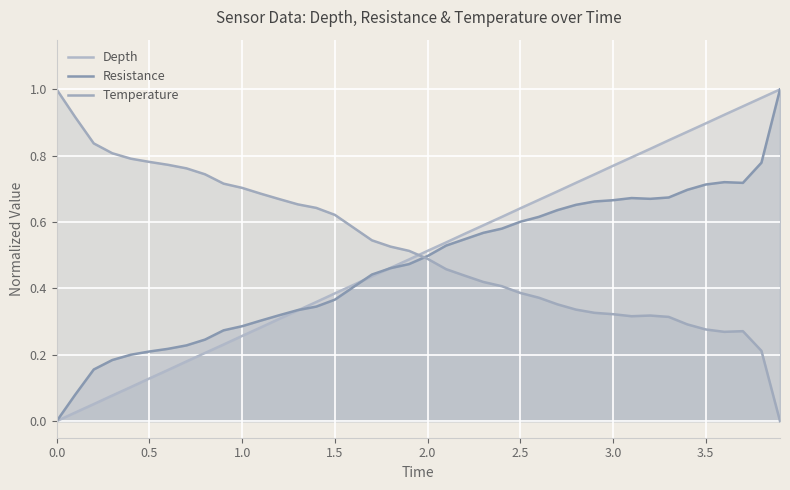

How many lines are shown in the chart?

3